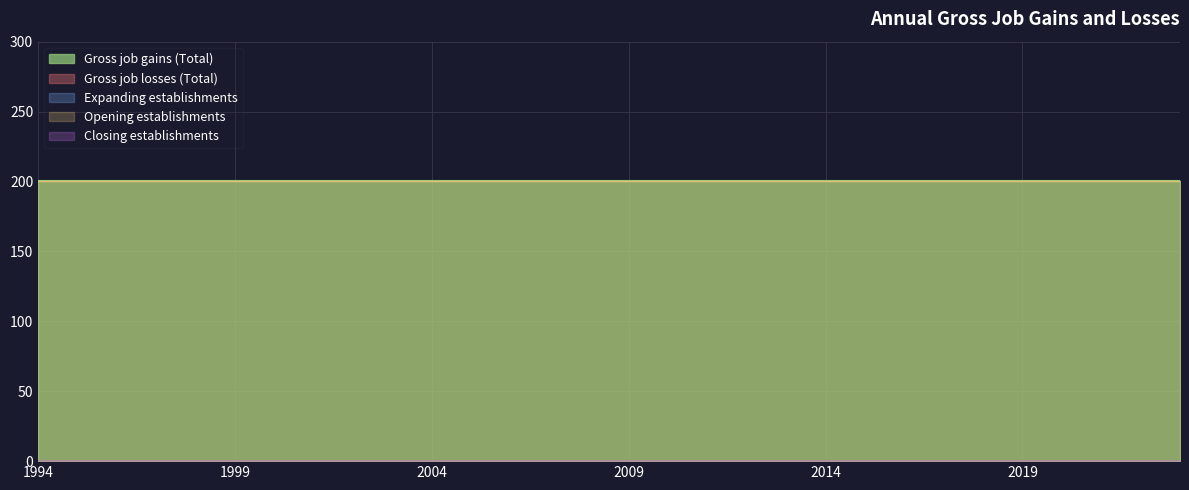

Reading right to left, what are all the values shown in this chart?

Gross job gains (Total): 200	200	200	200	200	200	200	200	200	200	200	200	200	200	200	200	200	200	200	200	200	200	200	200	200	200	200	200	200	200
Opening establishments: 200	200	200	200	200	200	200	200	200	200	200	200	200	200	200	200	200	200	200	200	200	200	200	200	200	200	200	200	200	200
Gross job losses (Total): 0	0	0	0	0	0	0	0	0	0	0	0	0	0	0	0	0	0	0	0	0	0	0	0	0	0	0	0	0	0
Expanding establishments: 0	0	0	0	0	0	0	0	0	0	0	0	0	0	0	0	0	0	0	0	0	0	0	0	0	0	0	0	0	0
Closing establishments: 0	0	0	0	0	0	0	0	0	0	0	0	0	0	0	0	0	0	0	0	0	0	0	0	0	0	0	0	0	0